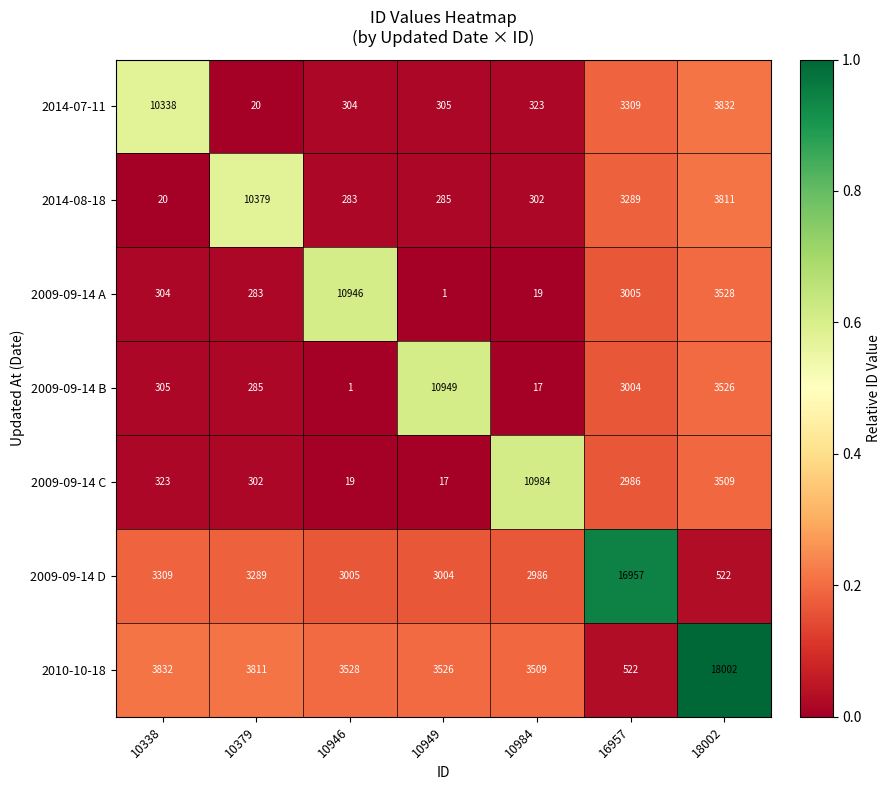

At which label does 2014-07-11 reach its minimum?

10379